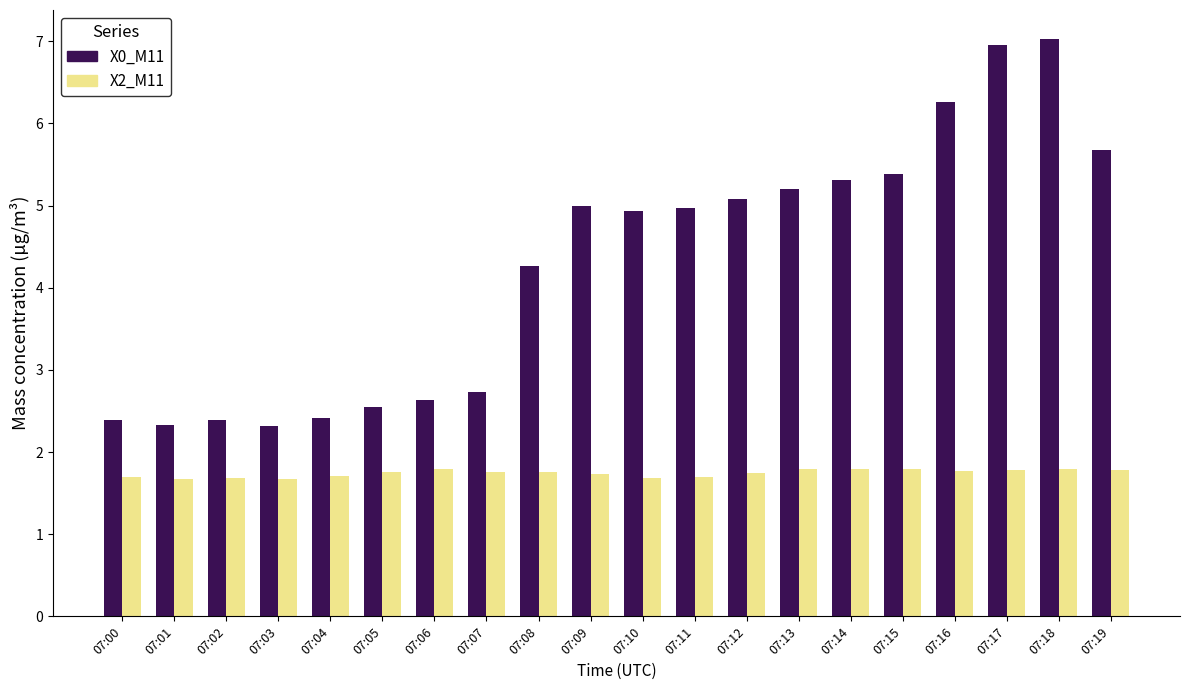

At 07:17, list the series in order from largest to smallest.

X0_M11, X2_M11